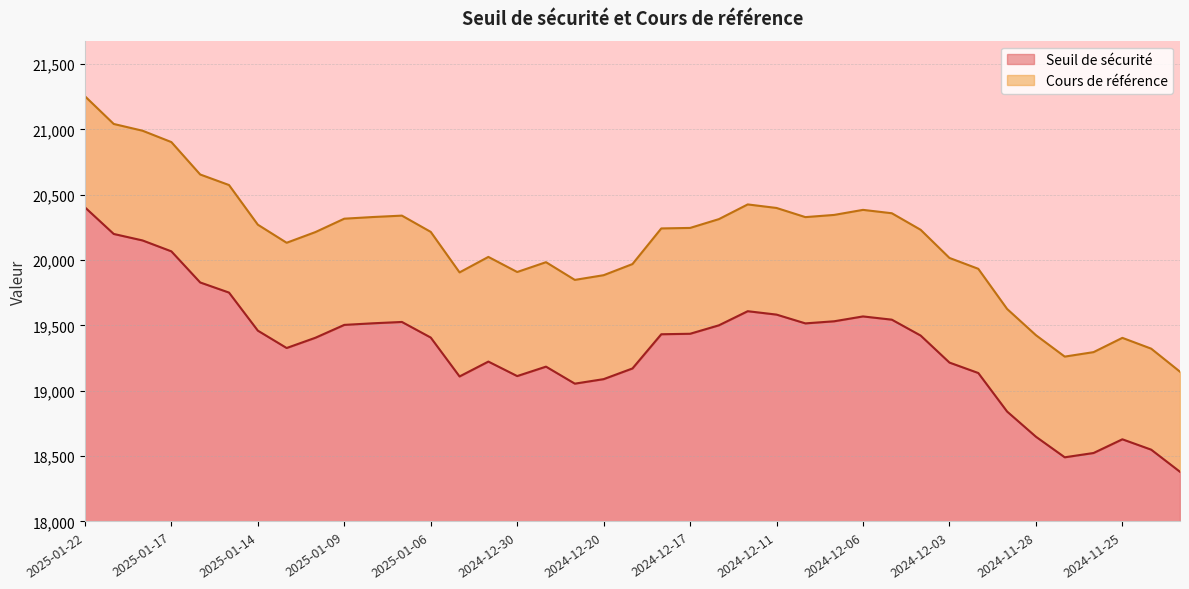

Reading left to right, list all the values displayed in this chart.

Seuil de sécurité: 2025-01-22=20404.1	2025-01-21=20200.3	2025-01-20=20150.7	2025-01-17=20067.3	2025-01-16=19829.2	2025-01-15=19751.7	2025-01-14=19460.5	2025-01-13=19327.5	2025-01-10=19406.2	2025-01-09=19504.4	2025-01-08=19516.7	2025-01-07=19526.9	2025-01-06=19407.5	2025-01-03=19109.8	2025-01-02=19223.7	2024-12-30=19112.8	2024-12-27=19184.9	2024-12-23=19054.8	2024-12-20=19089.4	2024-12-19=19171.1	2024-12-18=19432.9	2024-12-17=19436.5	2024-12-16=19501.3	2024-12-12=19609.2	2024-12-11=19583.2	2024-12-10=19516.0	2024-12-09=19532.1	2024-12-06=19569.2	2024-12-05=19544.4	2024-12-04=19422.9	2024-12-03=19216.1	2024-12-02=19136.3	2024-11-29=18841.4	2024-11-28=18648.7	2024-11-27=18491.3	2024-11-26=18524.1	2024-11-25=18629.0	2024-11-22=18549.7	2024-11-21=18380.3
Cours de référence: 2025-01-22=21254.3	2025-01-21=21042.0	2025-01-20=20990.3	2025-01-17=20903.4	2025-01-16=20655.4	2025-01-15=20574.7	2025-01-14=20271.3	2025-01-13=20132.8	2025-01-10=20214.8	2025-01-09=20317.1	2025-01-08=20329.9	2025-01-07=20340.6	2025-01-06=20216.2	2025-01-03=19906.1	2025-01-02=20024.7	2024-12-30=19909.1	2024-12-27=19984.3	2024-12-23=19848.8	2024-12-20=19884.8	2024-12-19=19969.9	2024-12-18=20242.6	2024-12-17=20246.4	2024-12-16=20313.8	2024-12-12=20426.3	2024-12-11=20399.2	2024-12-10=20329.2	2024-12-09=20346.0	2024-12-06=20384.6	2024-12-05=20358.8	2024-12-04=20232.1	2024-12-03=20016.8	2024-12-02=19933.6	2024-11-29=19626.5	2024-11-28=19425.7	2024-11-27=19261.8	2024-11-26=19296.0	2024-11-25=19405.2	2024-11-22=19322.6	2024-11-21=19146.2